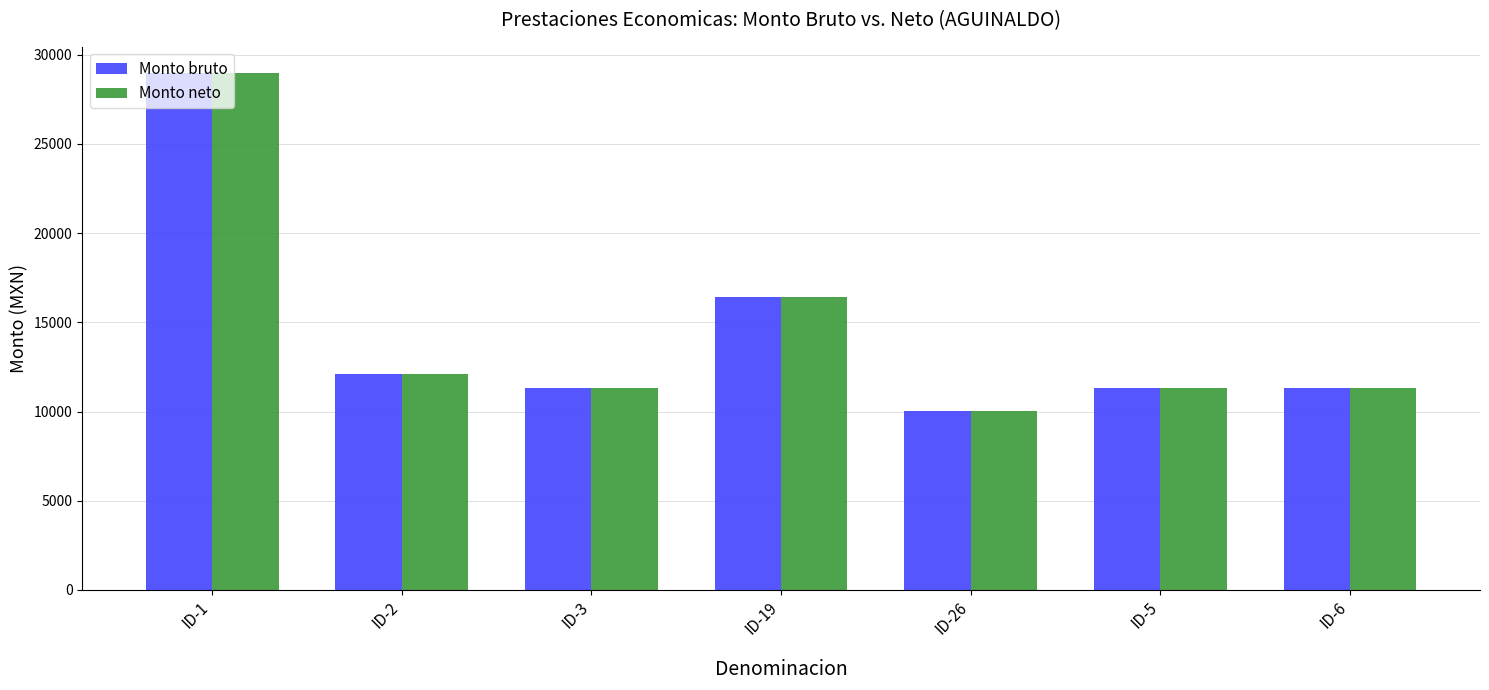

Reading right to left, list all the values displayed in this chart.

Monto bruto: ID-6=11337.3	ID-5=11337.3	ID-26=10028.3	ID-19=16439.2	ID-3=11337.3	ID-2=12097.8	ID-1=28982.0
Monto neto: ID-6=11337.3	ID-5=11337.3	ID-26=10028.3	ID-19=16439.2	ID-3=11337.3	ID-2=12097.8	ID-1=28982.0